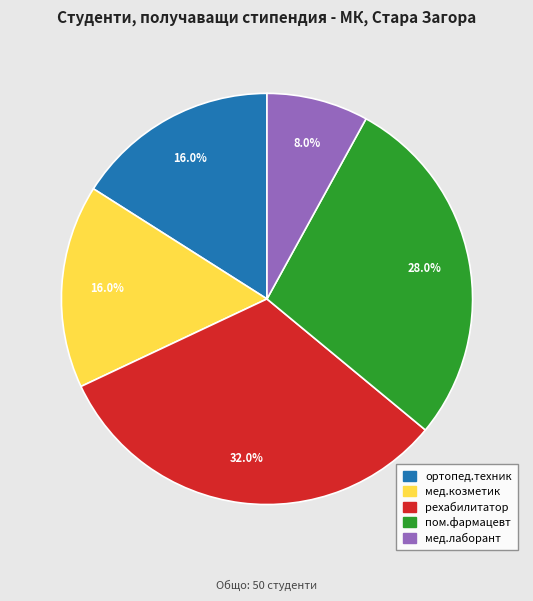

Is it true that ортопед.техник is 16% of the pie?

True